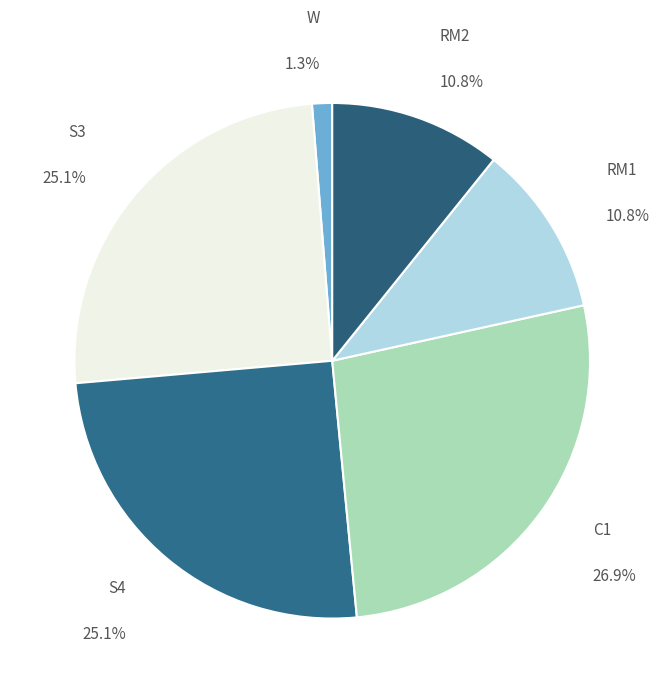

How many slices are in this pie chart?

6